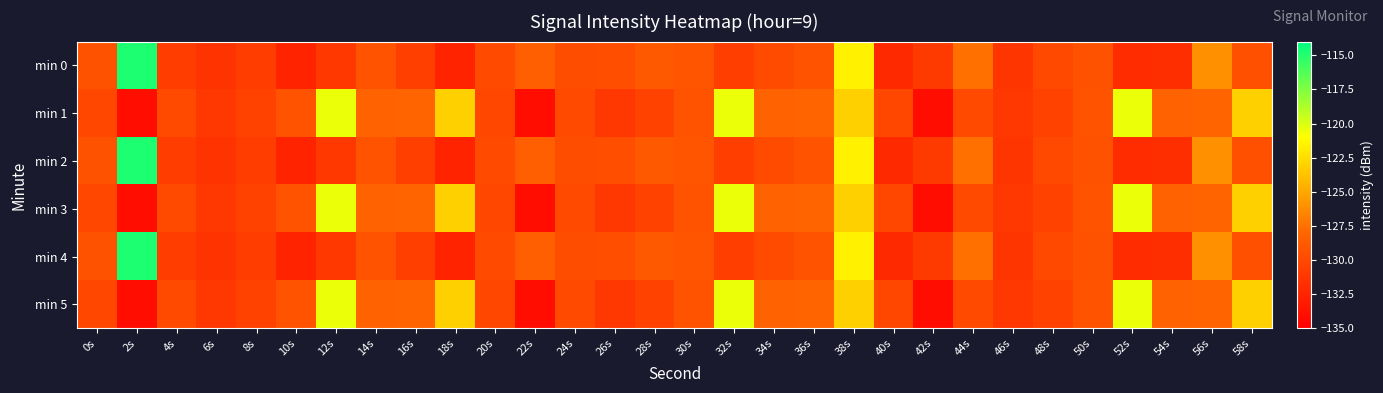

What is the minimum value shown in the chart?

-134.1